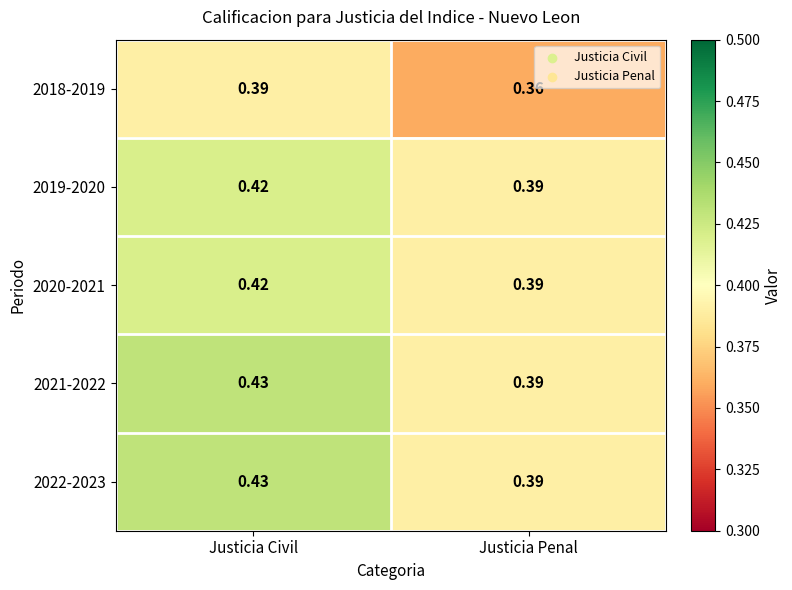

At which category does the chart reach its peak across all series?

Justicia Civil